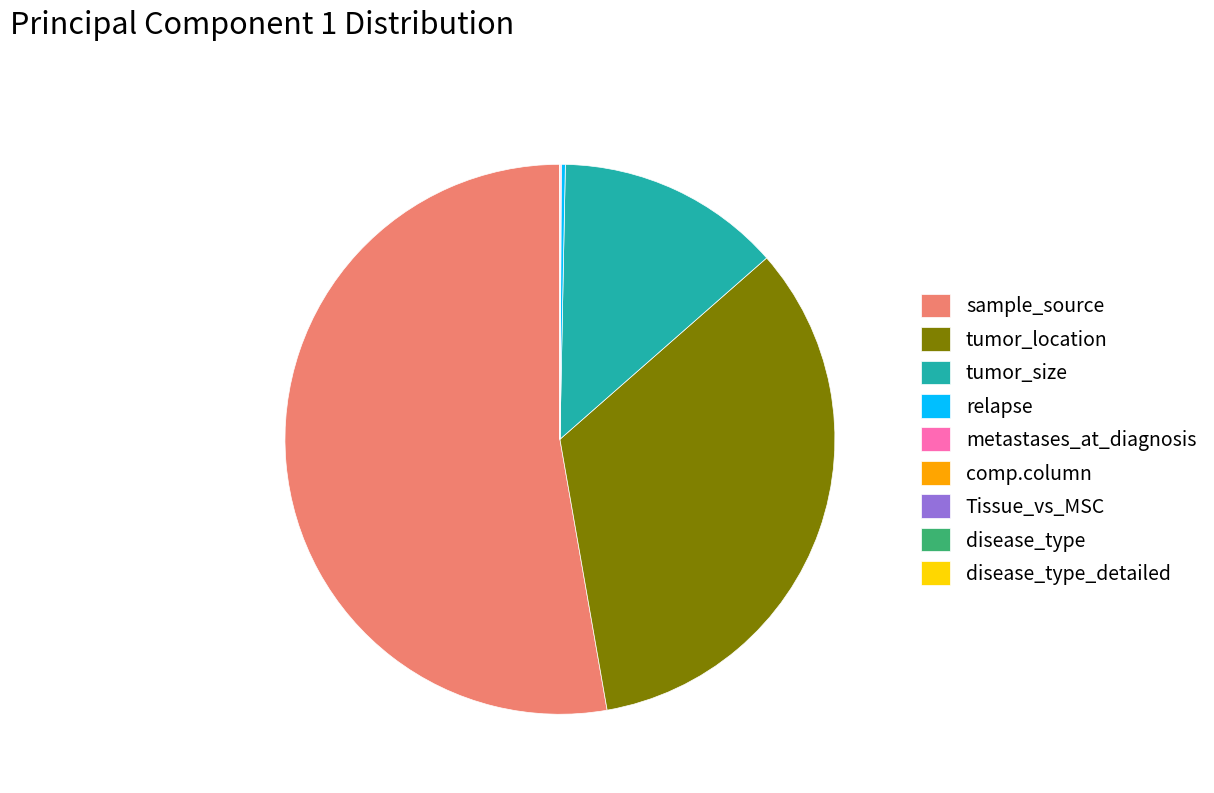

True or false: tumor_location accounts for 34% of the total.

True